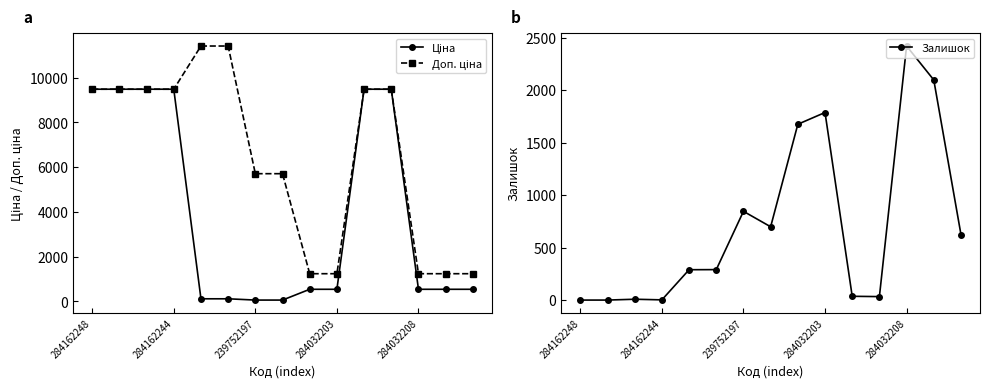

How many intersections are there between Ціна and Залишок?

3